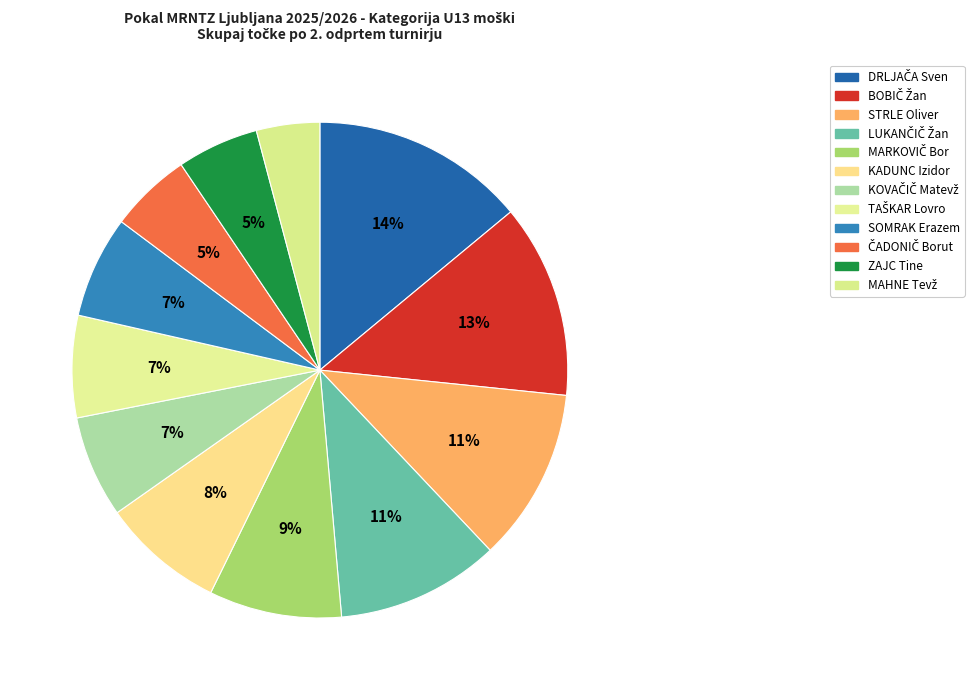

Between MARKOVIČ Bor and DRLJAČA Sven, which is larger?

DRLJAČA Sven